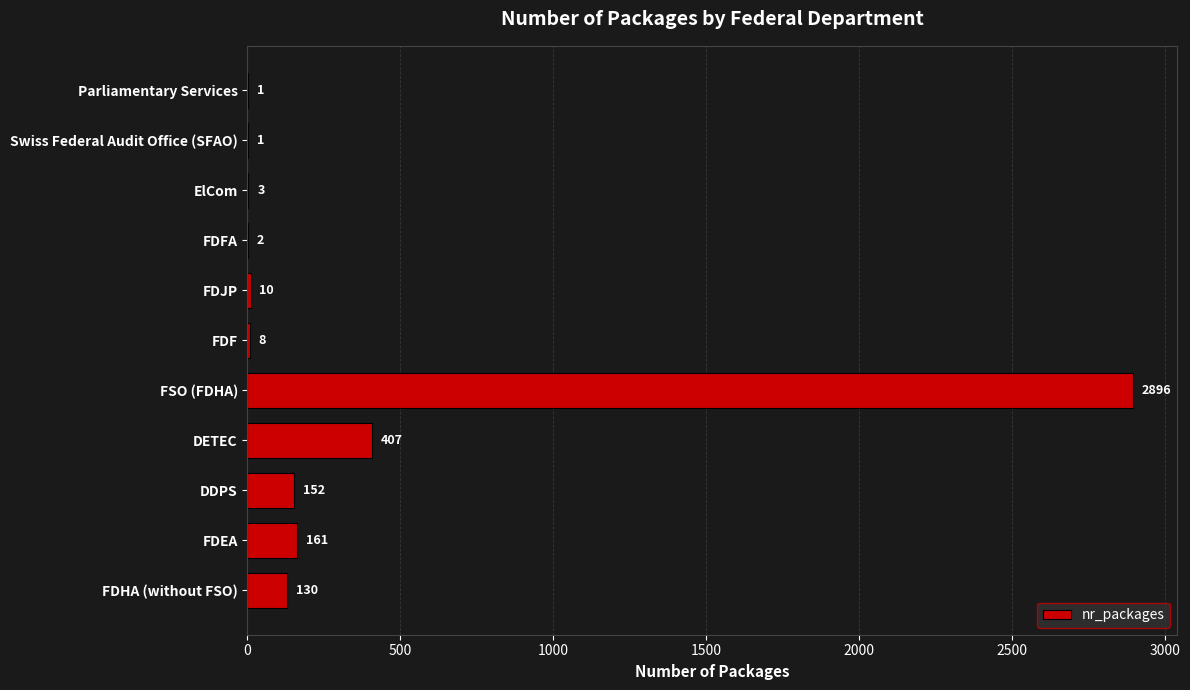

The value at Swiss Federal Audit Office (SFAO) is 1. True or false?

True